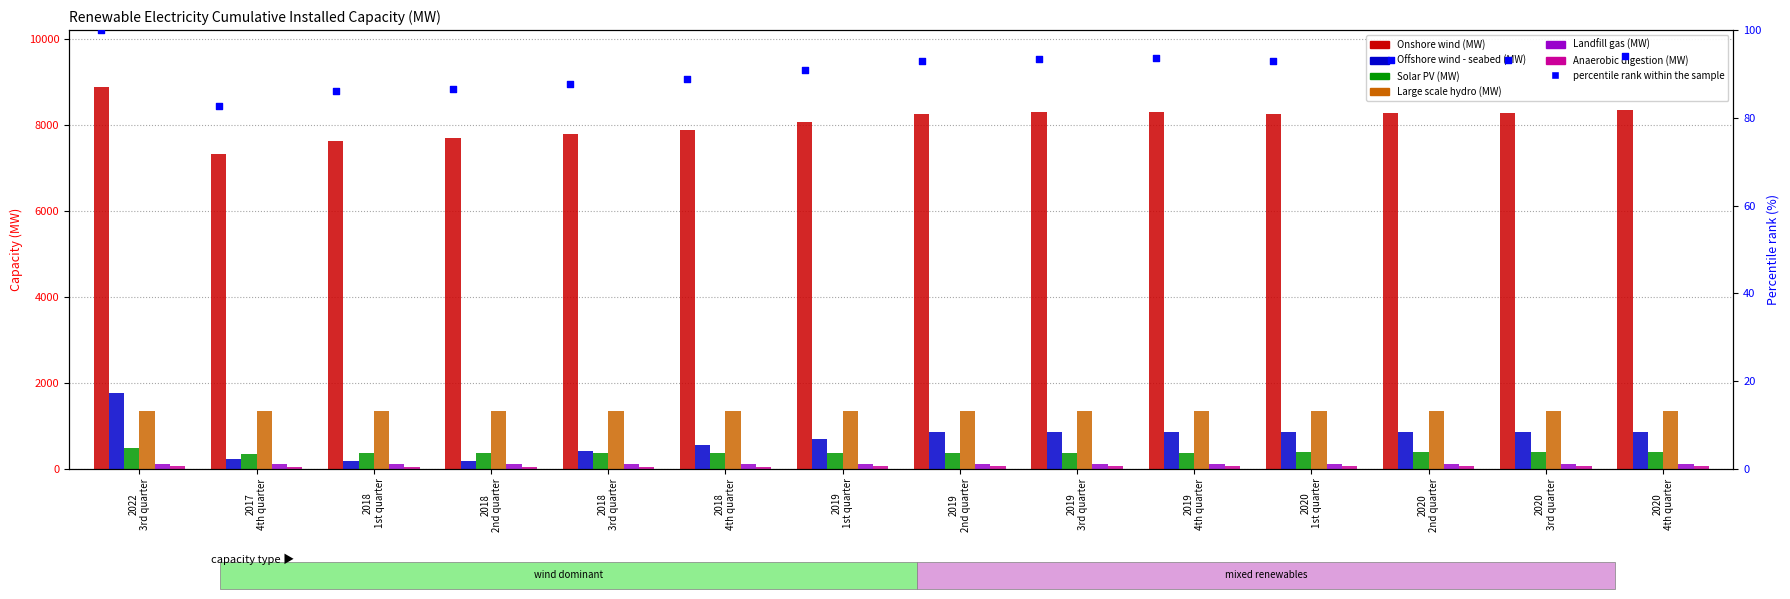

Which series contains the lowest Y value?

Anaerobic digestion (MW)